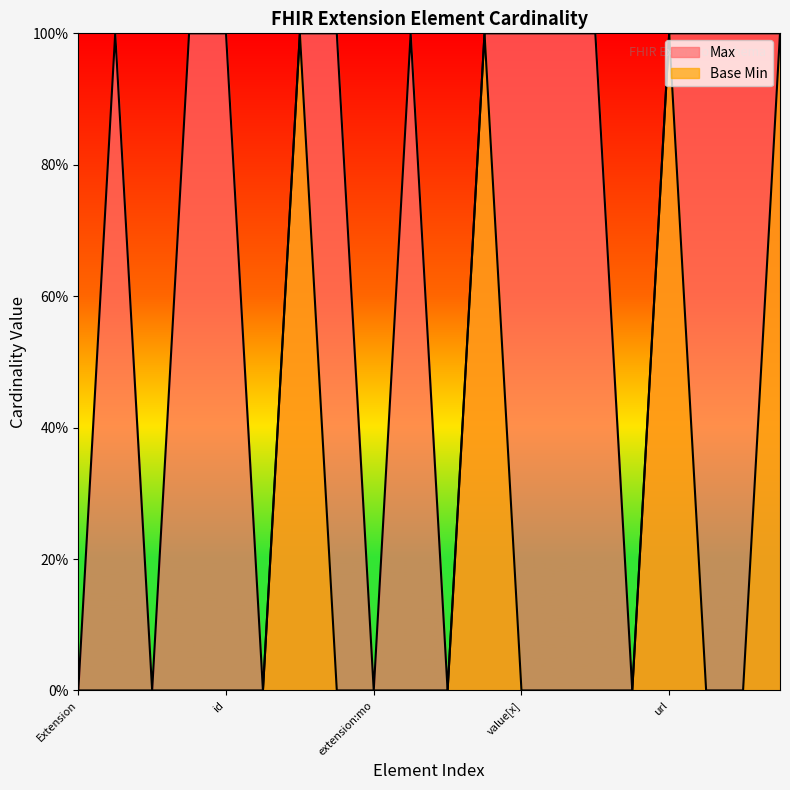

The value of Max at extension:mo is 0. True or false?

True